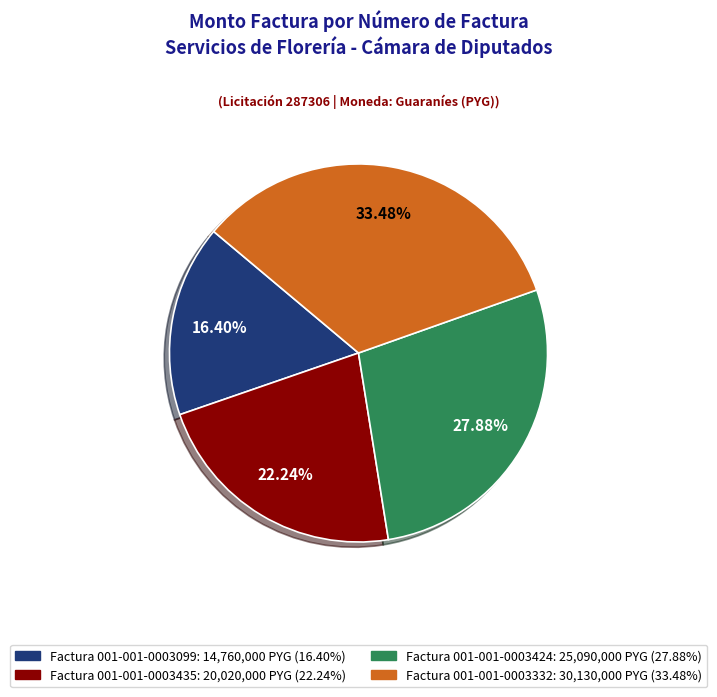

Does any single category account for the majority?

No